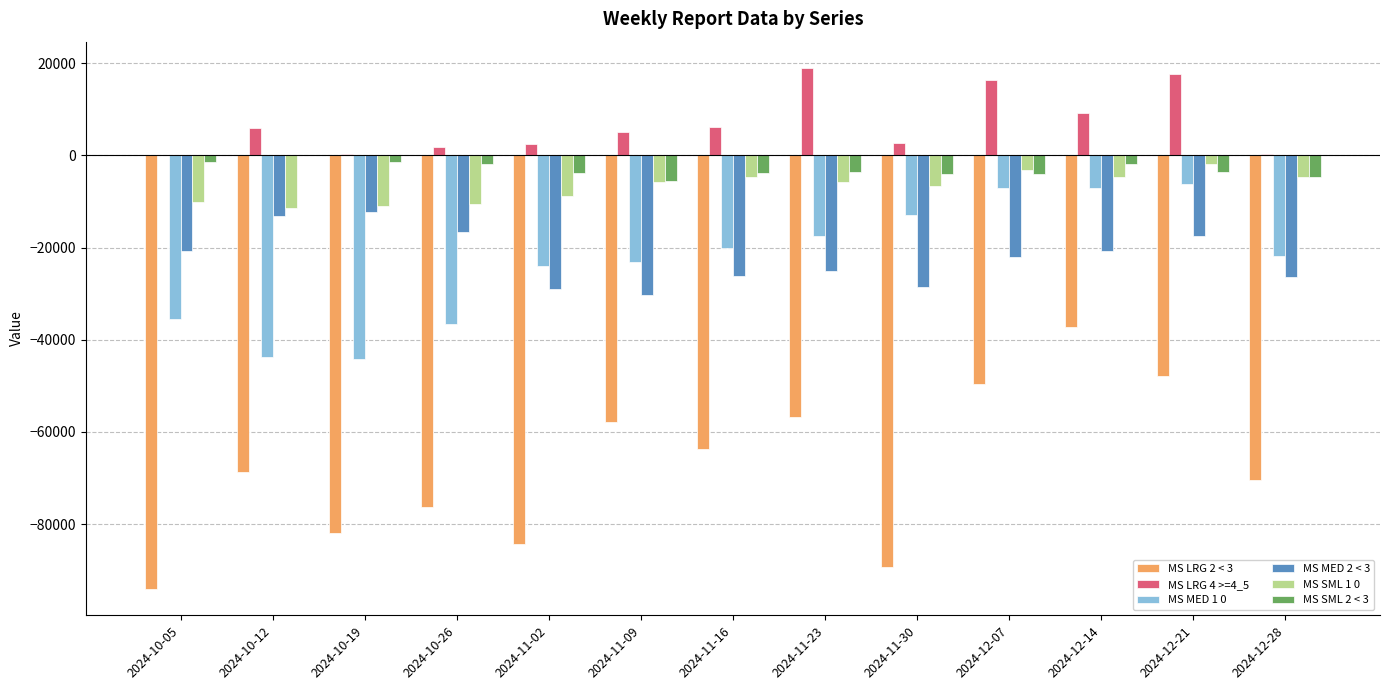

Which series has the largest total across all categories?

MS LRG 4 >=4_5